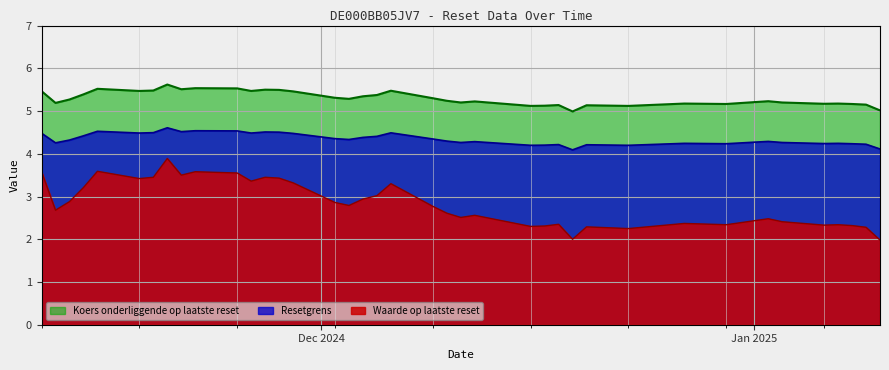

True or false: Resetgrens and Waarde op laatste reset intersect in this chart.

False